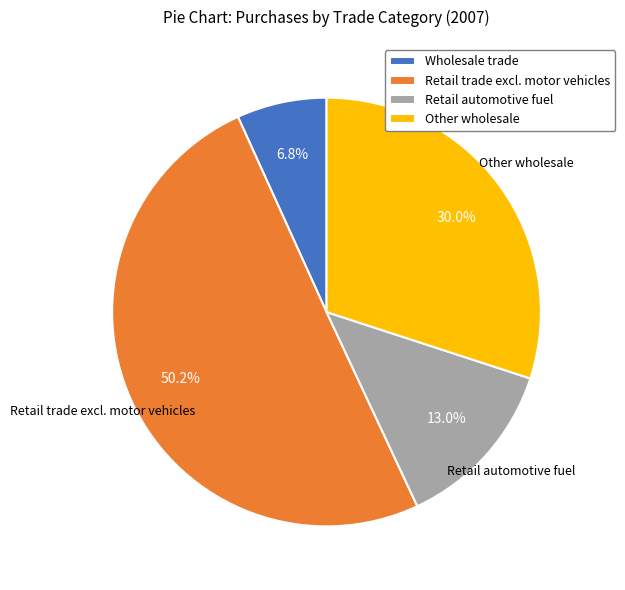

Which has a higher value, Retail trade excl. motor vehicles or Wholesale trade?

Retail trade excl. motor vehicles